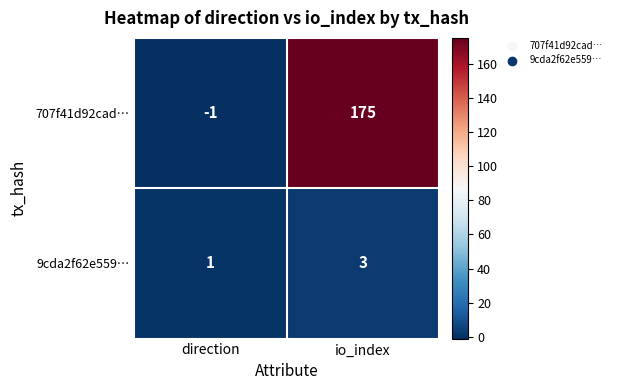

What is the total value across all series at io_index?

178